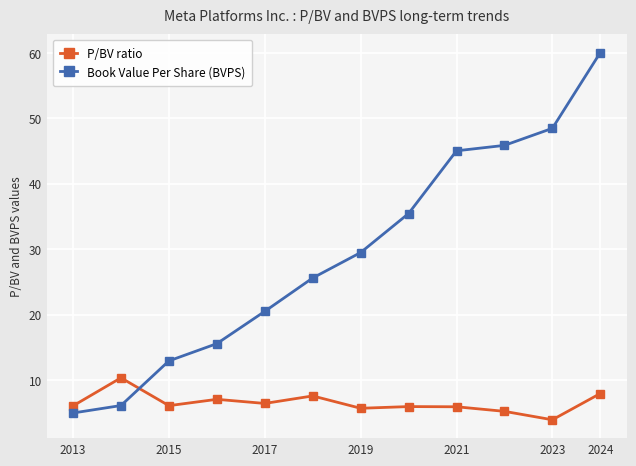

How many series are shown in this chart?

2